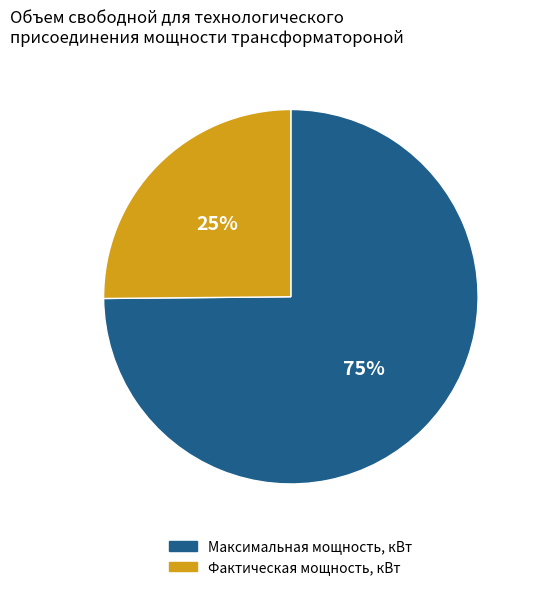

Which category has the biggest portion of the pie?

Максимальная мощность, кВт